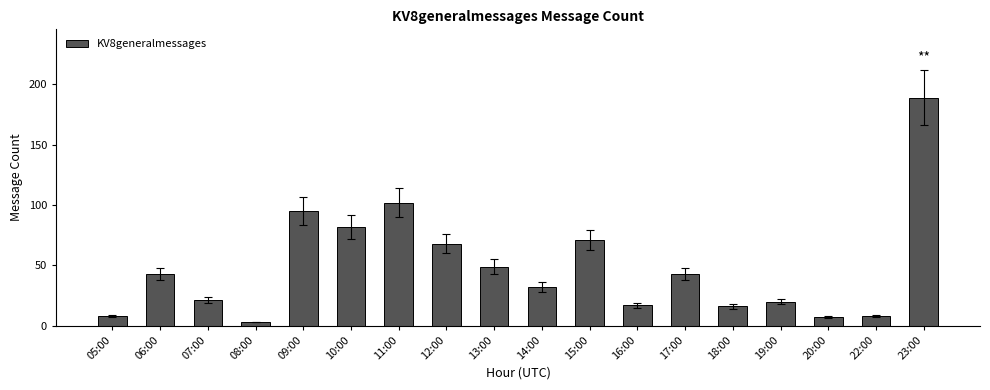

What is the approximate value at 05:00, to the nearest 5?

10